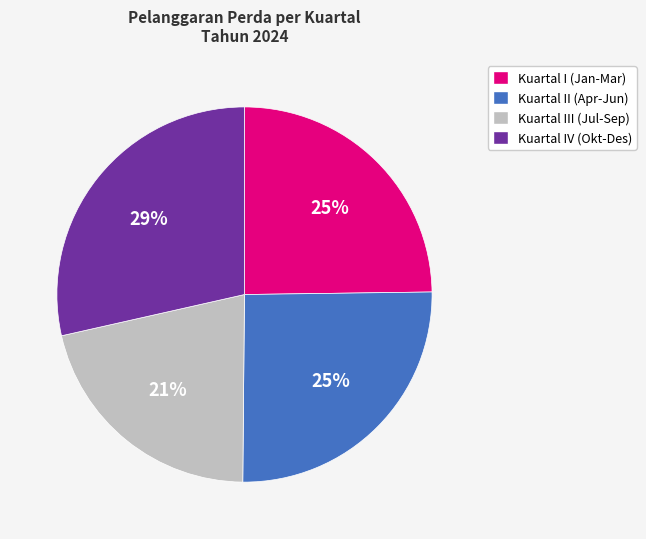

Approximately how many times larger is the value at Kuartal II (Apr-Jun) compared to Kuartal IV (Okt-Des)?

0.9